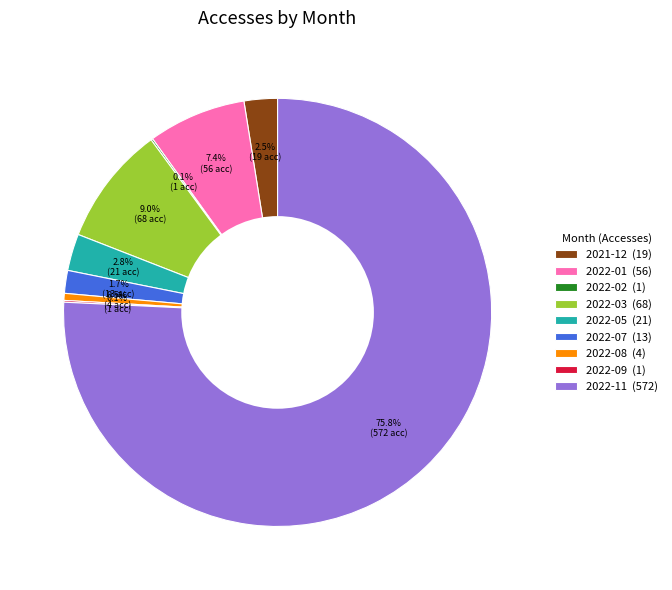

Is there any slice that represents more than half of the pie?

Yes